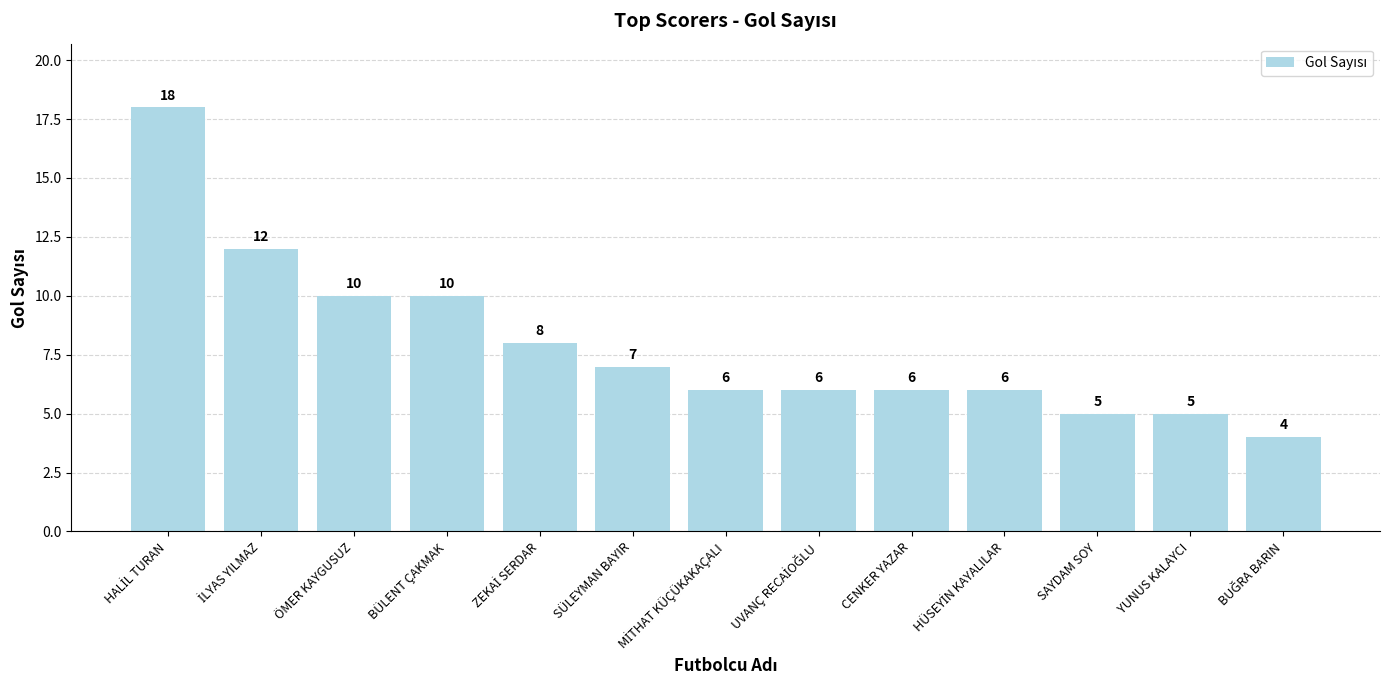

What is the greatest value displayed?

18